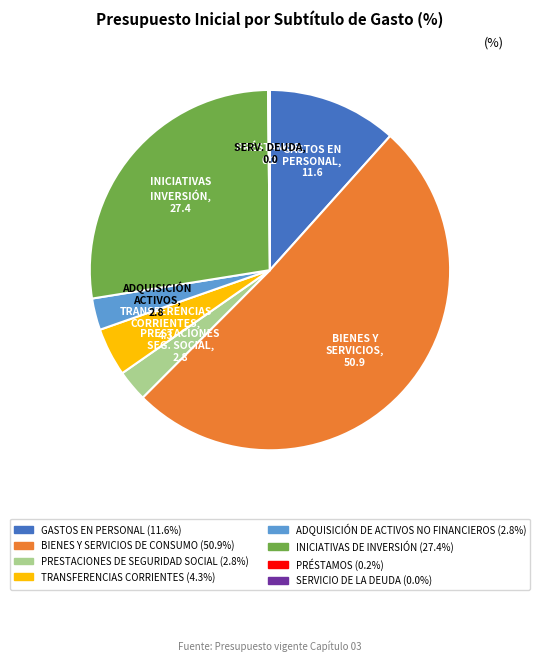

Is there any slice that represents more than half of the pie?

Yes